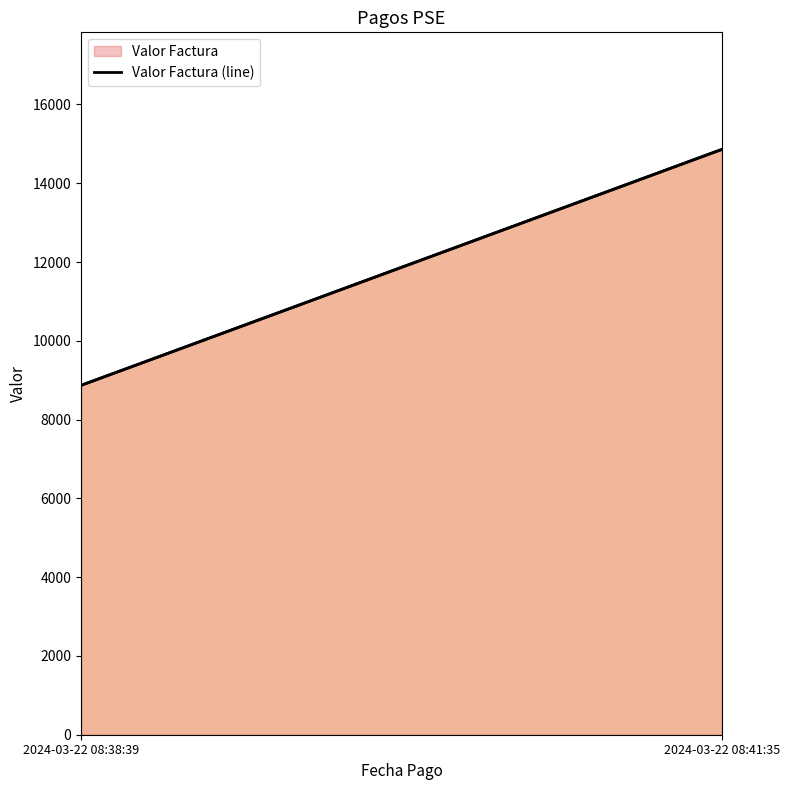

How many lines are shown in the chart?

2